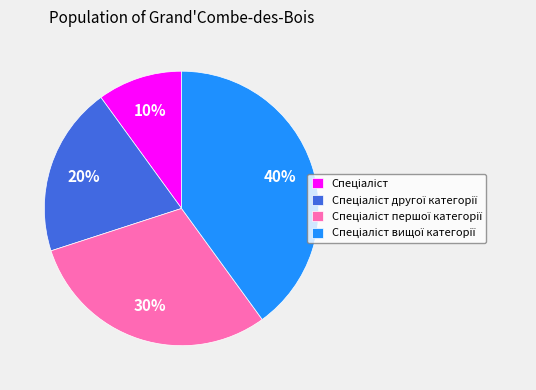

Is there a majority slice in this chart?

No